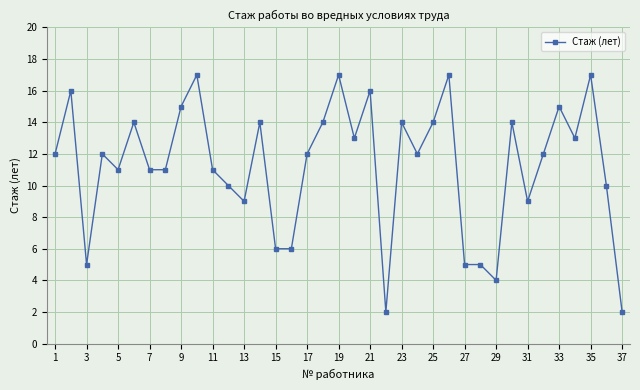

What is the minimum value shown in the chart?

2